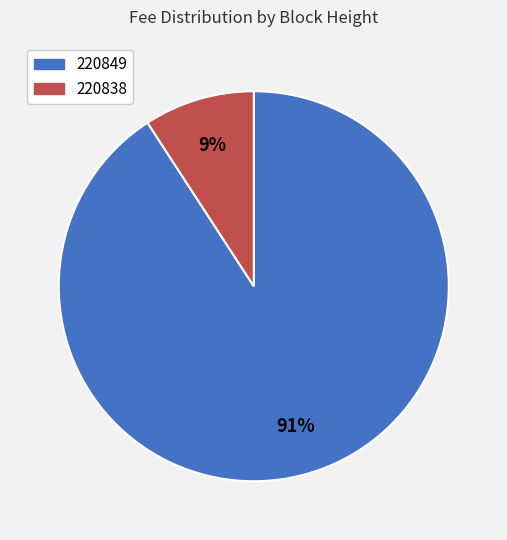

Which slice represents more than half of the pie?

220849